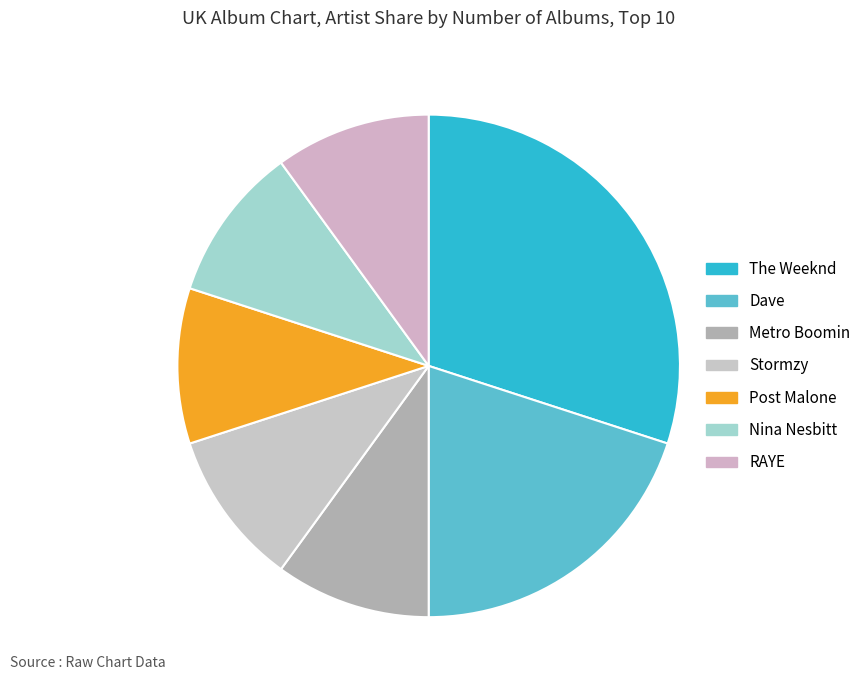

The Post Malone slice represents 10% of the pie. True or false?

True